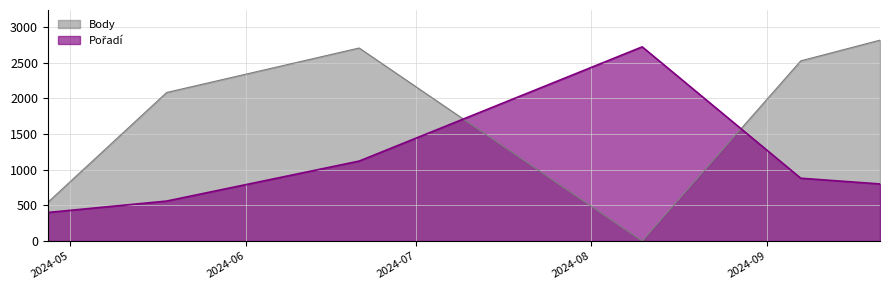

Where do Body and Pořadí first cross each other?

2024-06-21 and 2024-08-10